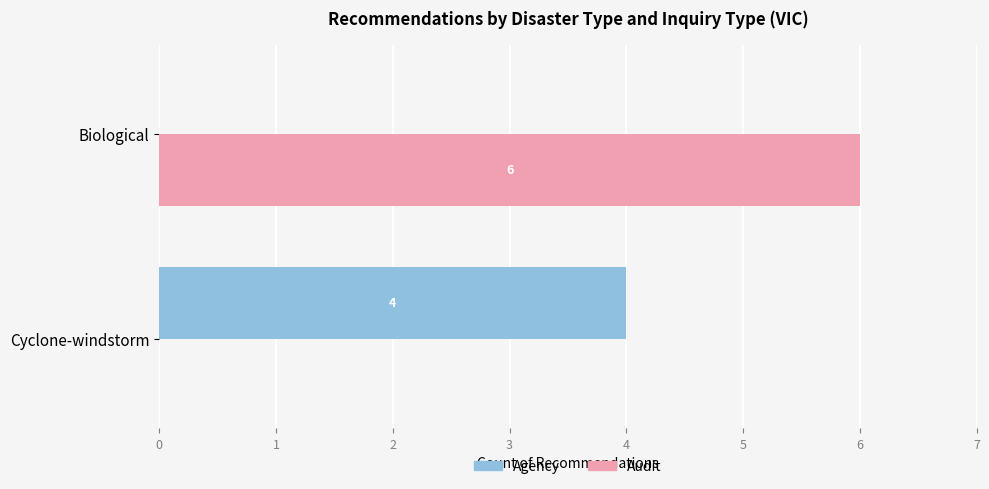

What is the sum of the Agency values at Cyclone-windstorm and Biological?

4